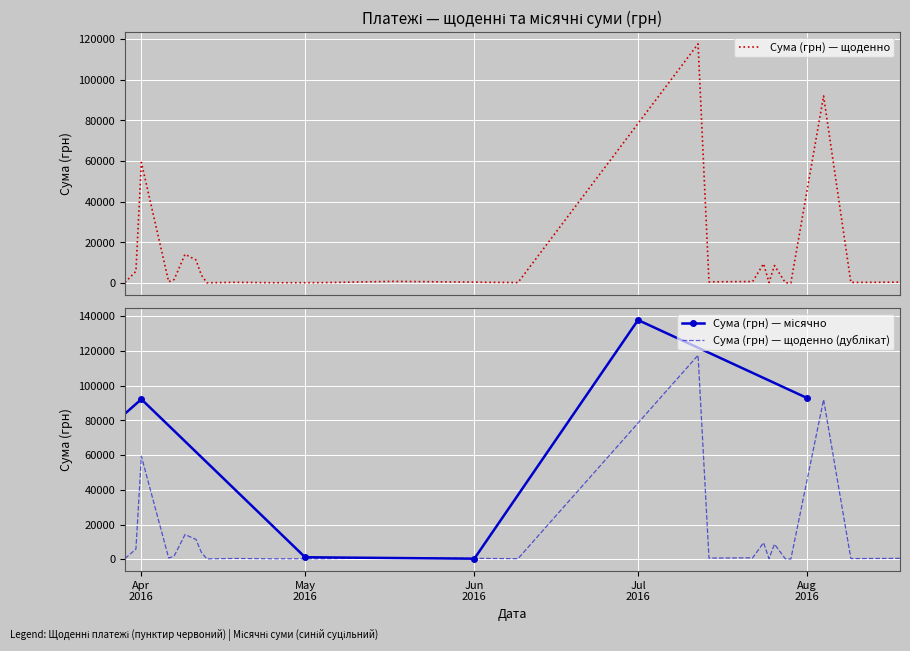

What is the label of the 39th point from the left?

29.03.2016